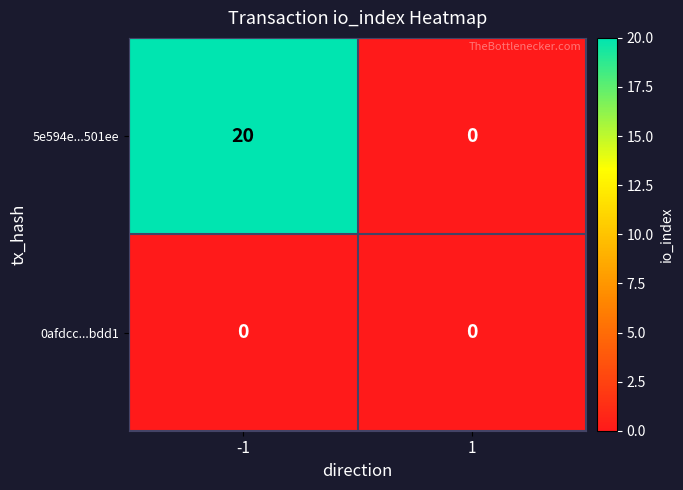

Reading right to left, transcribe all the data shown in this chart.

5e594e...501ee: 1=0	-1=20
0afdcc...bdd1: 1=0	-1=0